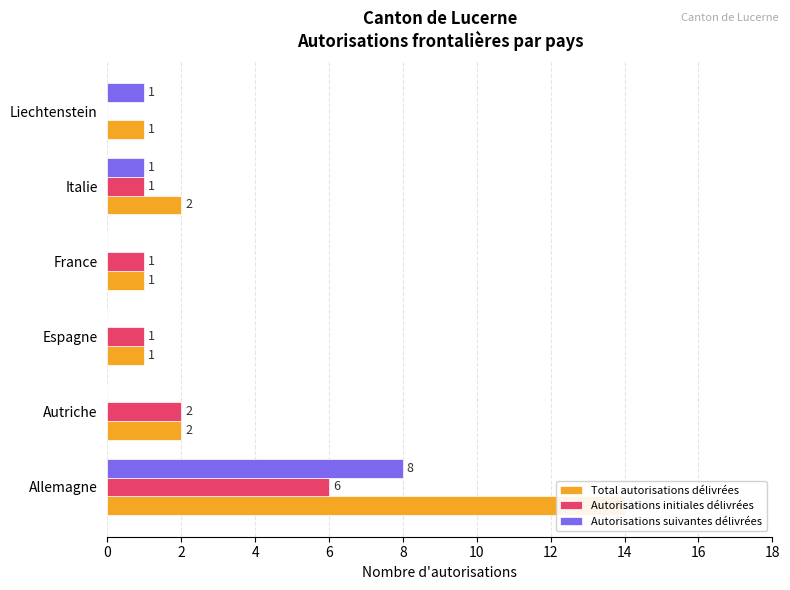

What is the value of the Autorisations initiales délivrées bar at the 2nd from the left?

2